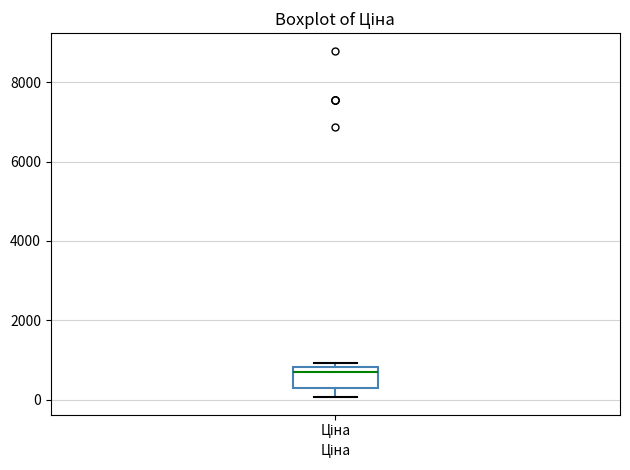

Read this box plot against the y-axis: the position of the median line, the range covered by the box, and the ends of both whiskers. The values are not printed on the chart, so give them approximately, as read against the axis.

median 600, box 200 to 800, whiskers 0 to 1000